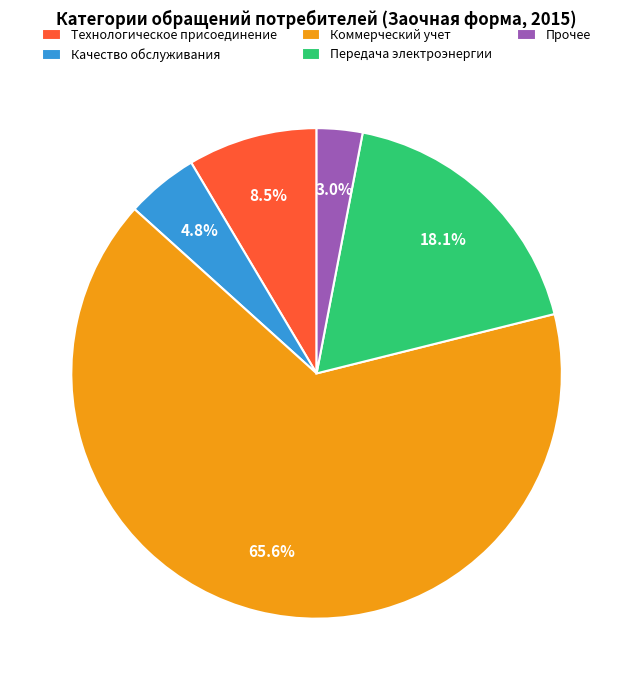

Which slice is the smallest?

Прочее